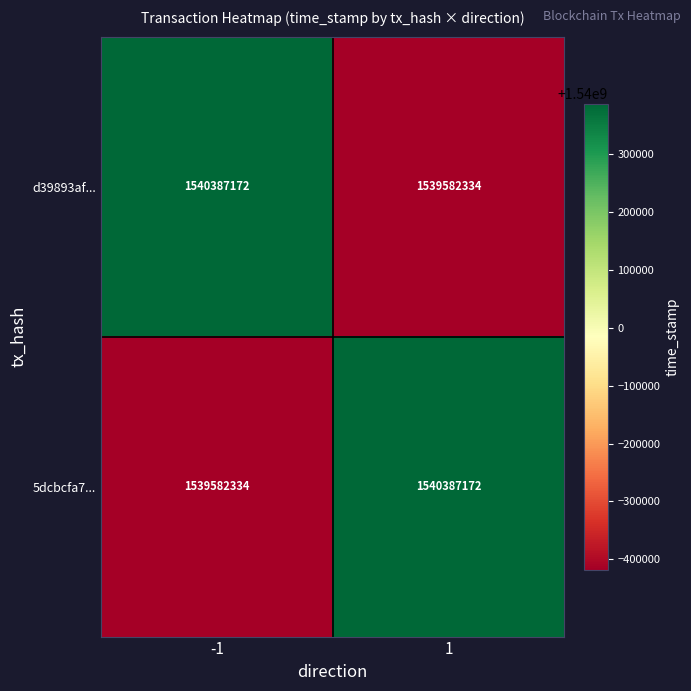

Rank the series at -1 from lowest to highest value.

5dcbcfa7..., d39893af...